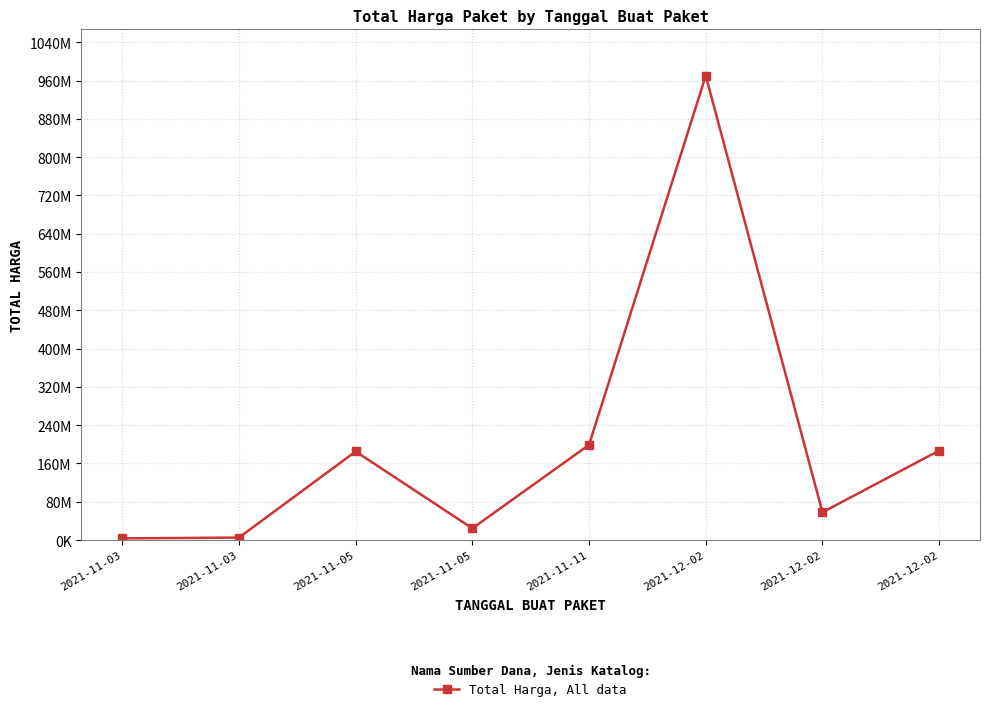

What is the difference between the maximum and minimum values?

966578000